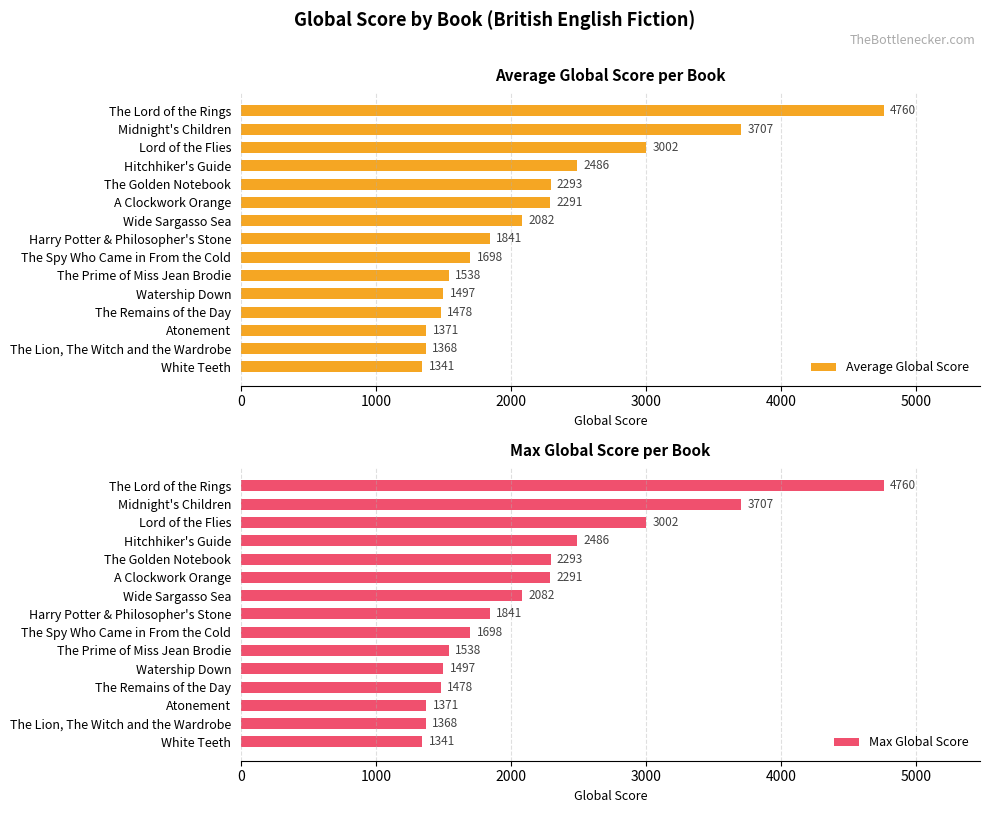

How many categories are shown in the chart?

15